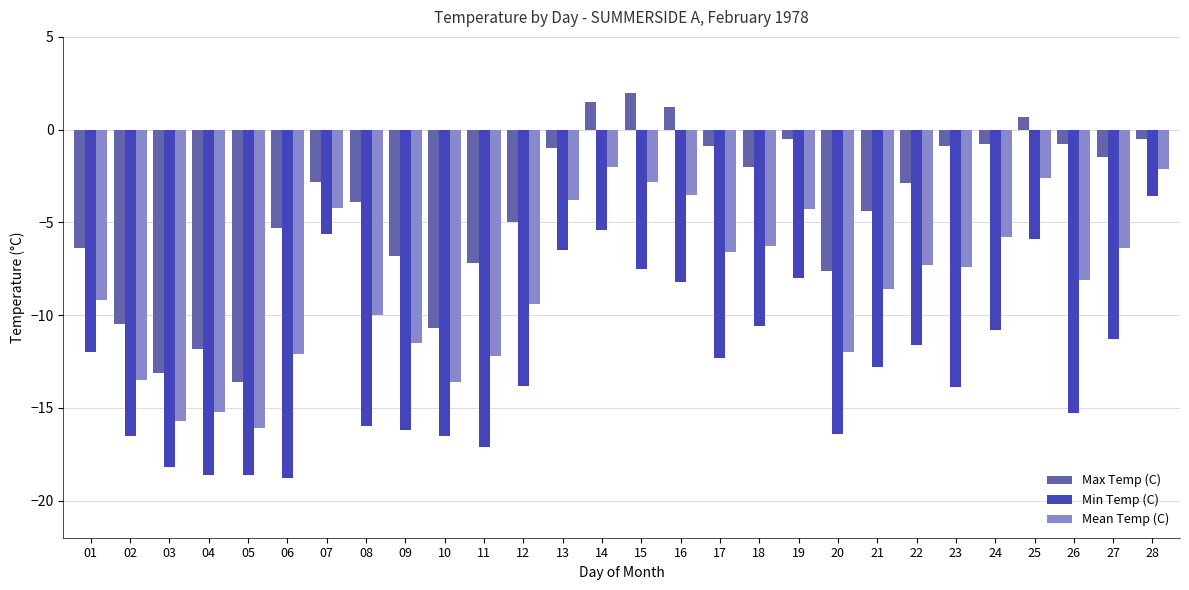

How many bars are there in total?

84